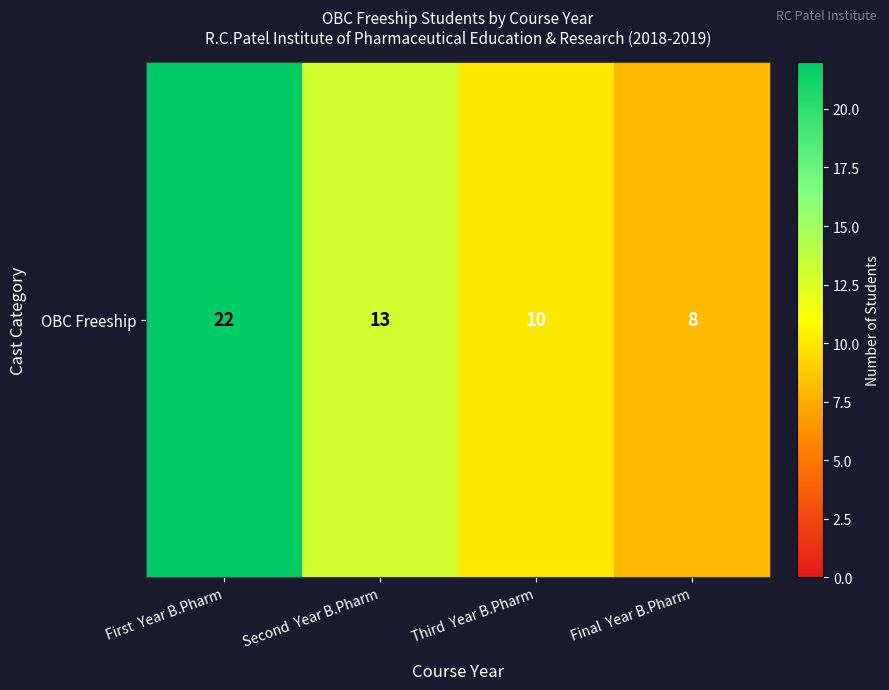

What is the difference between the values at Third  Year B.Pharm and Second  Year B.Pharm?

3